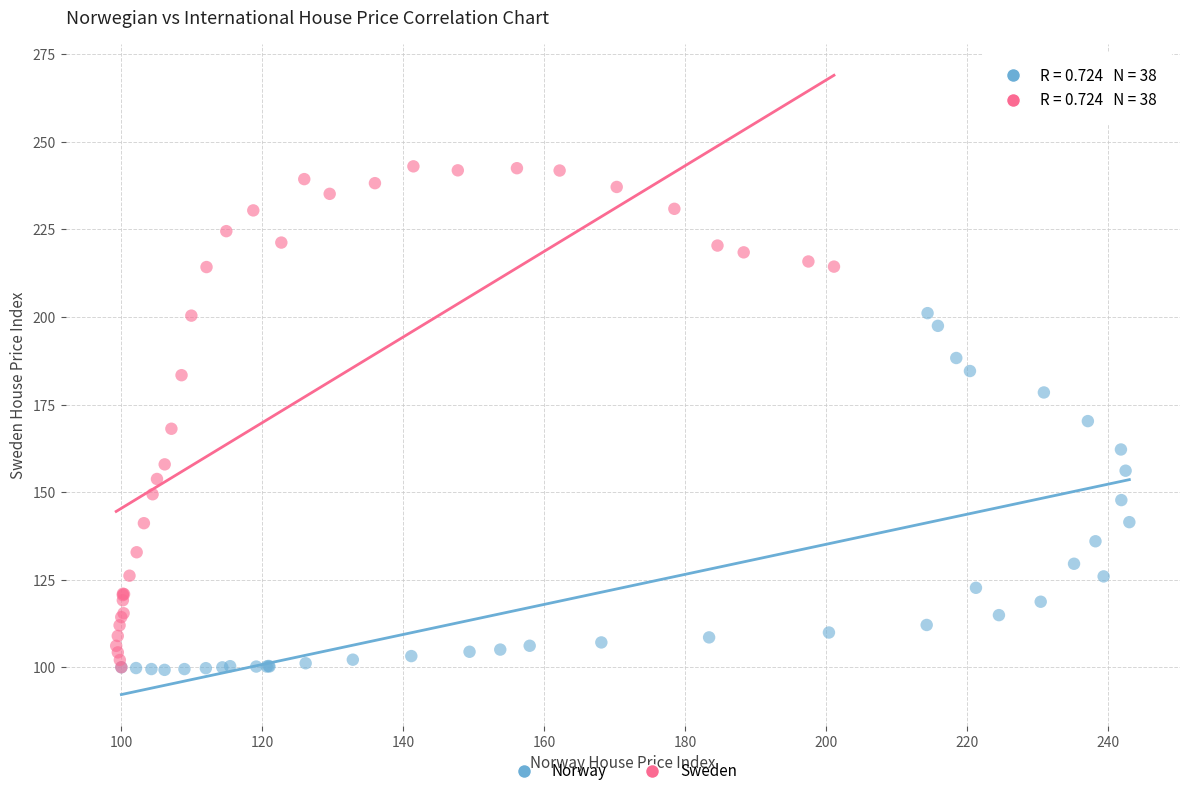

Which series has the widest spread of Y values?

Sweden